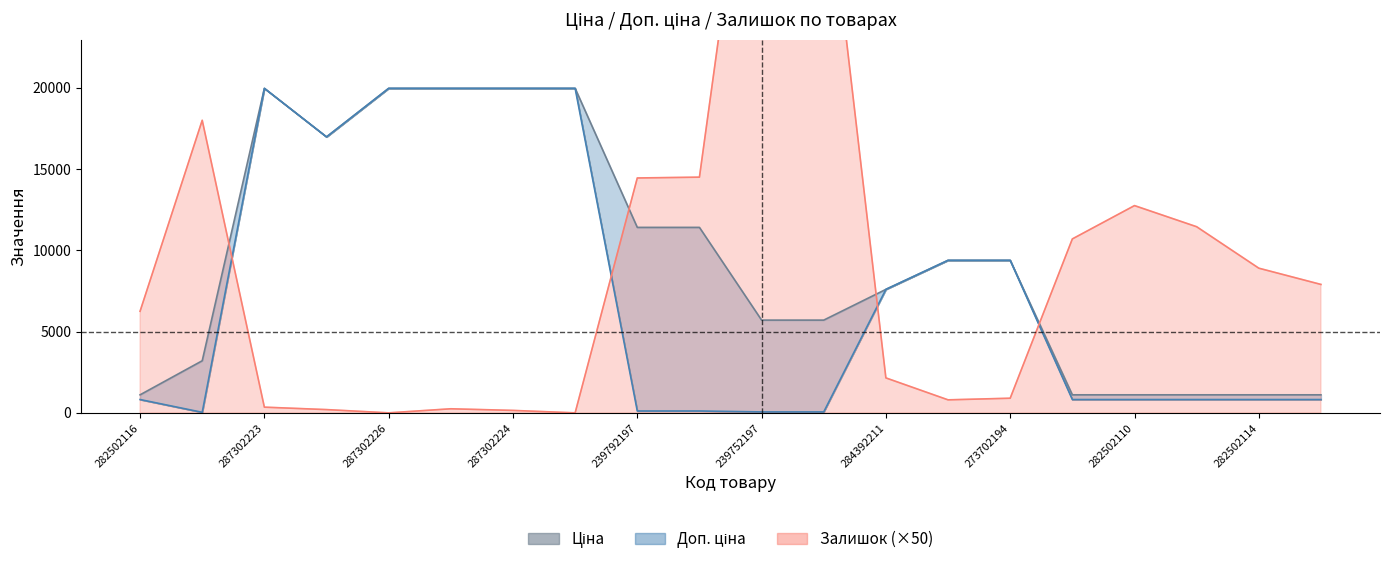

Between 239792197 and 273702194, which series saw the biggest shift?

Залишок